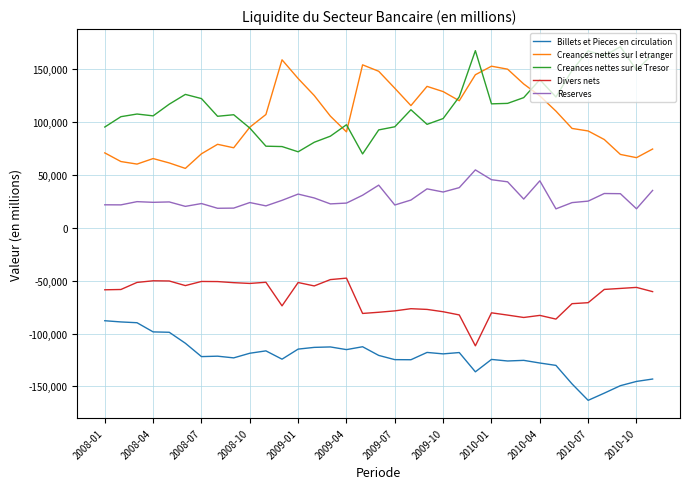

True or false: Reserves and Creances nettes sur l etranger intersect in this chart.

False